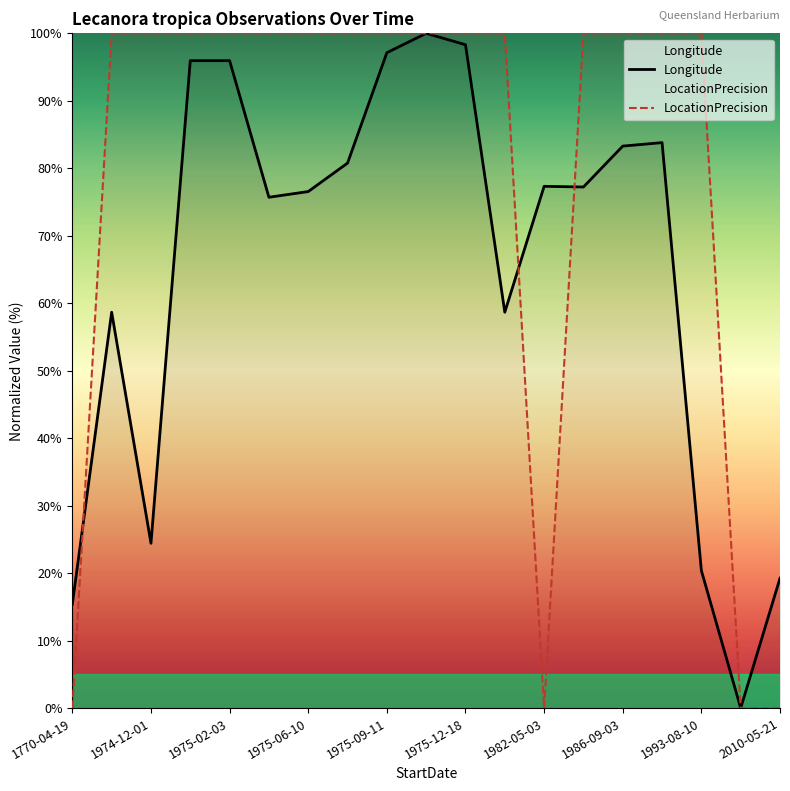

What is the sum of all LocationPrecision values?

1500.0